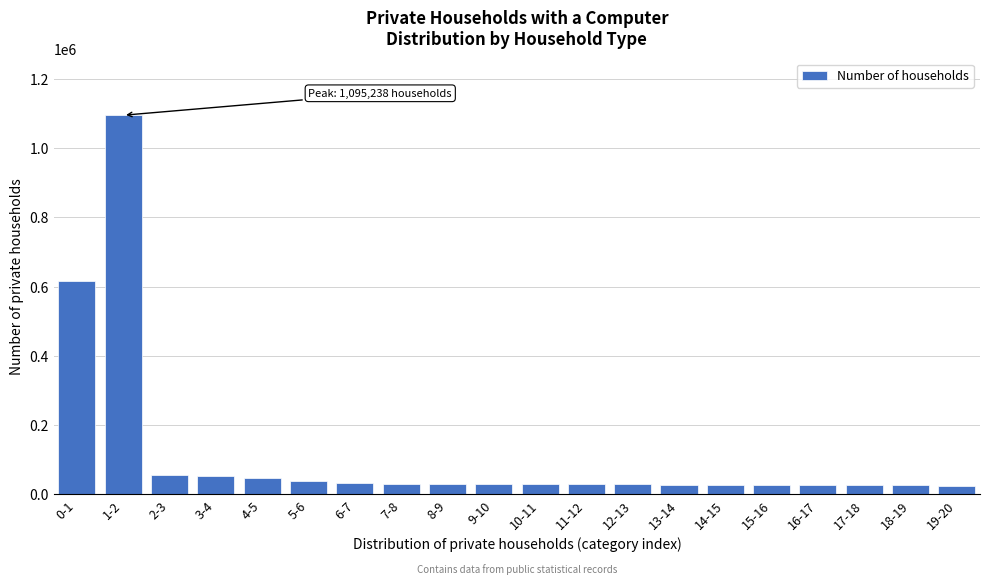

What is the smallest value displayed?

25676